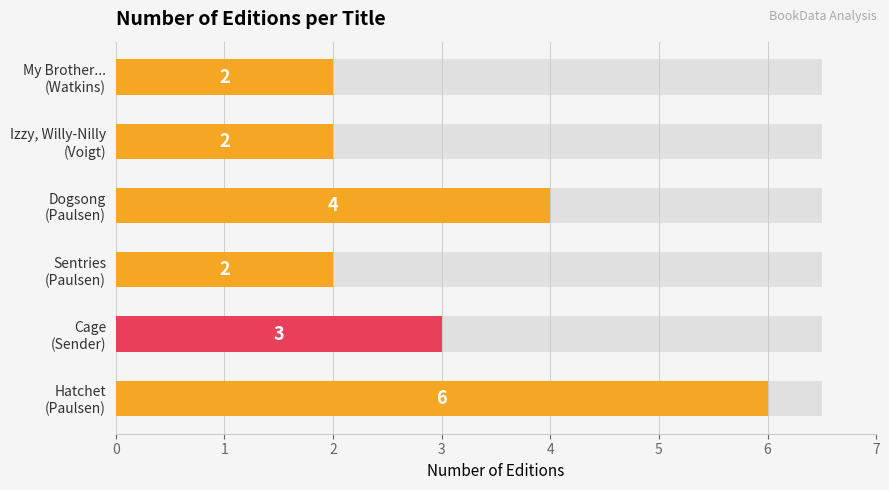

What is the change in value from Hatchet (Paulsen) to Dogsong (Paulsen)?

-2